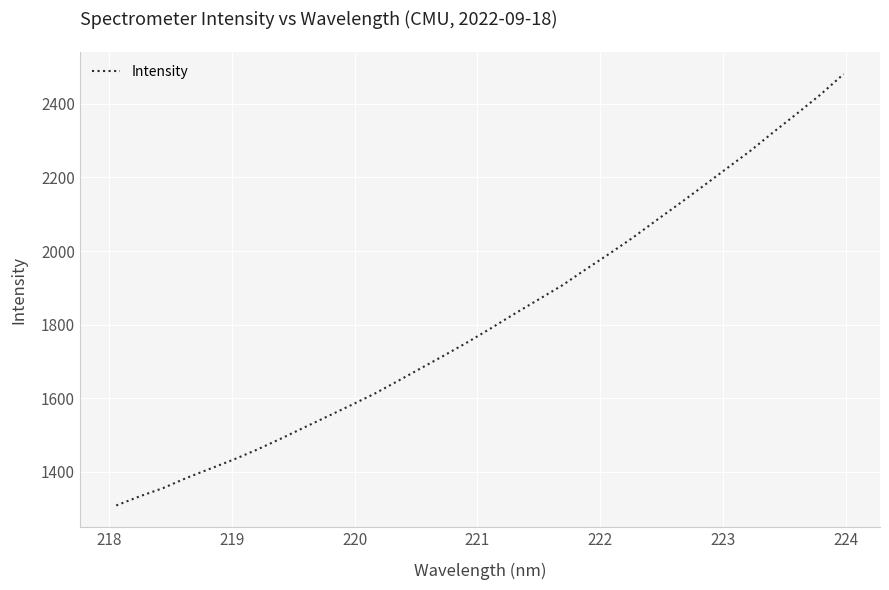

Does the chart have visible grid lines?

Yes